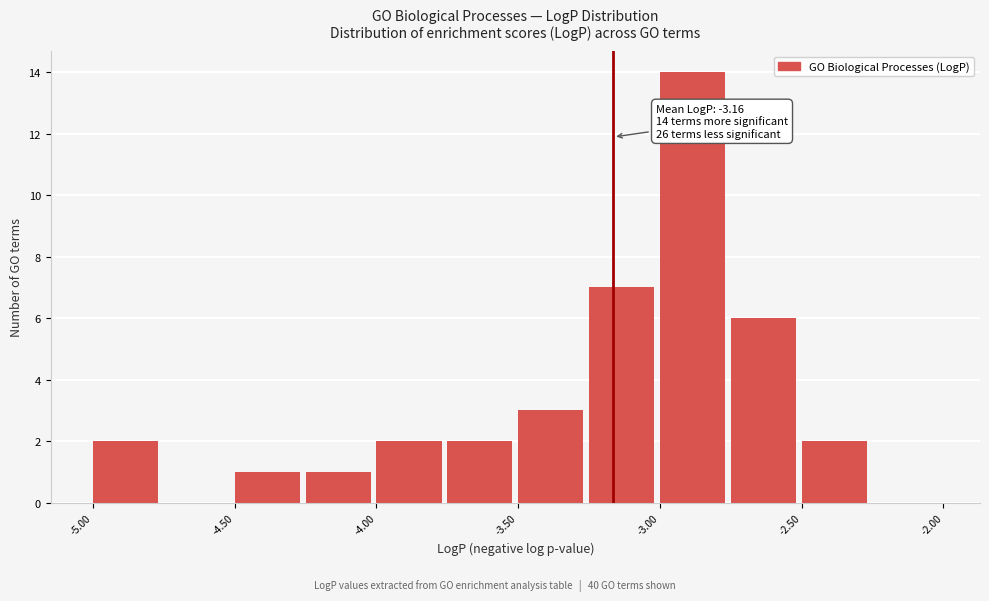

Which range on the x-axis has the tallest bar?

-3.00 to -2.75